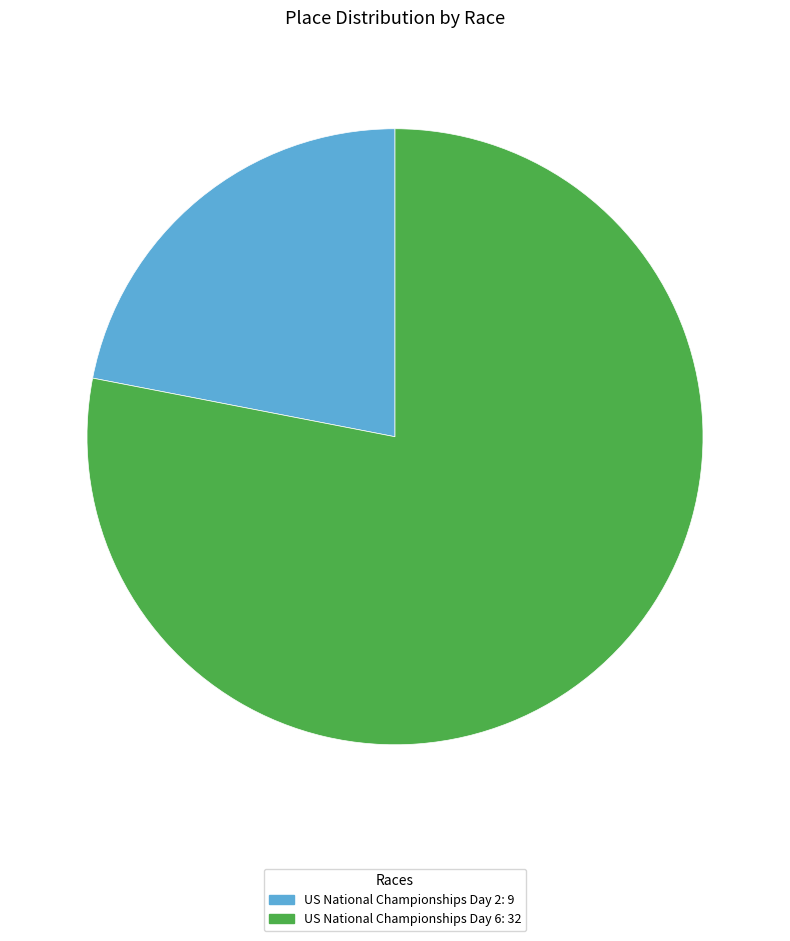

Approximately how many times larger is the value at US National Championships Day 6 compared to US National Championships Day 2?

3.6